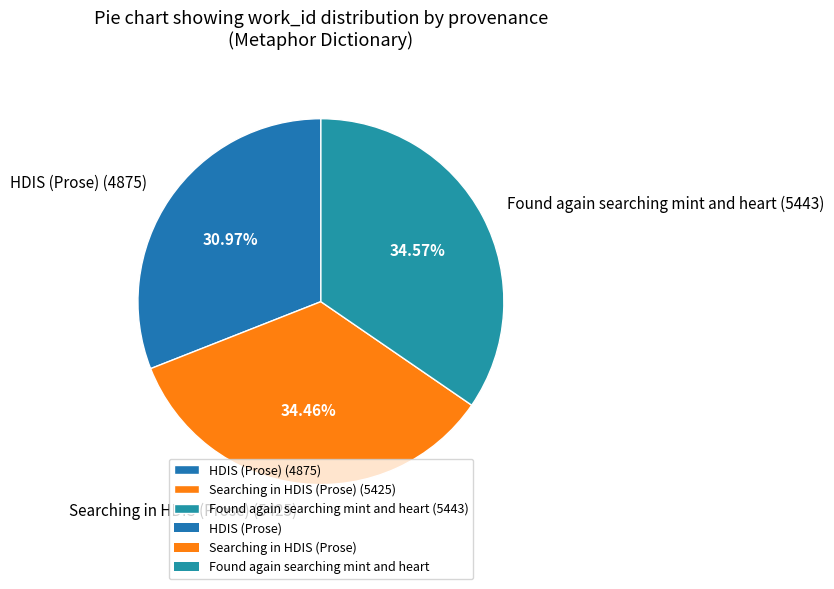

Count the number of slices in the pie.

3